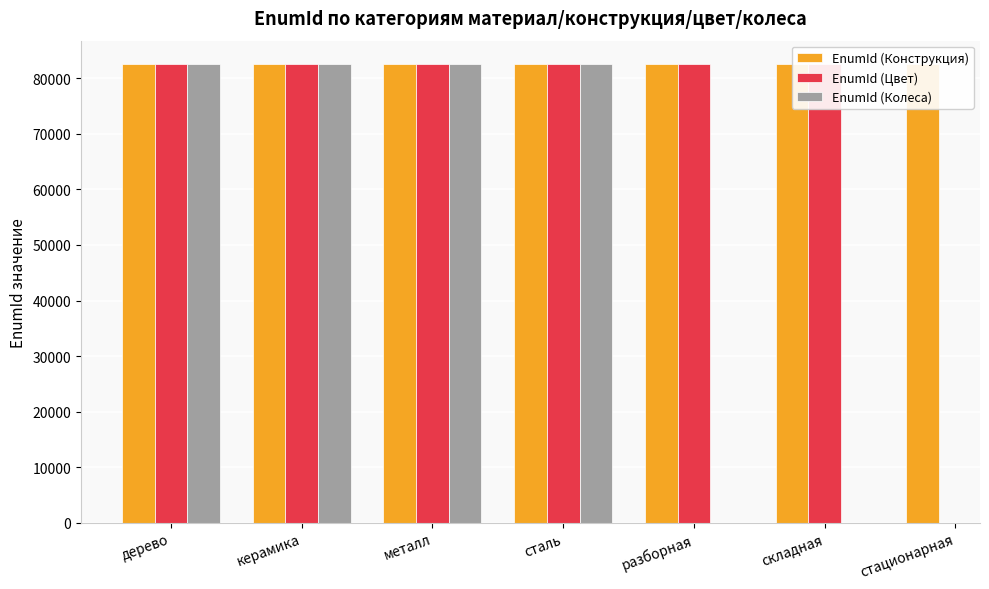

What is the greatest value displayed?

82654.0